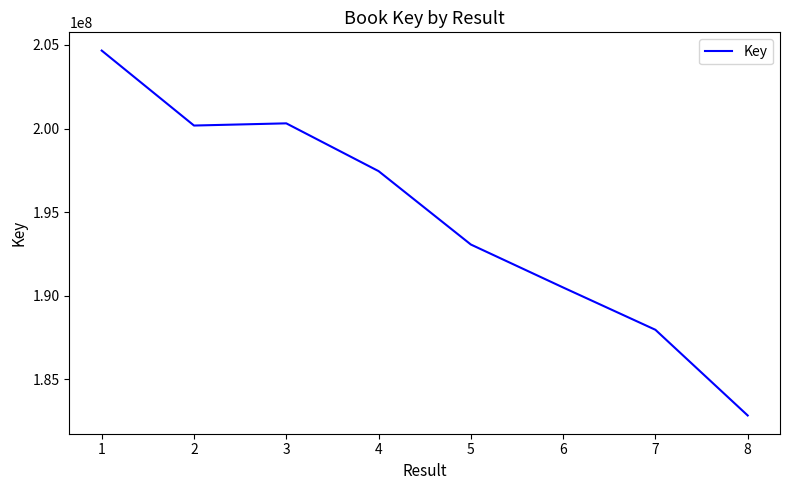

Count the number of categories in the chart.

8